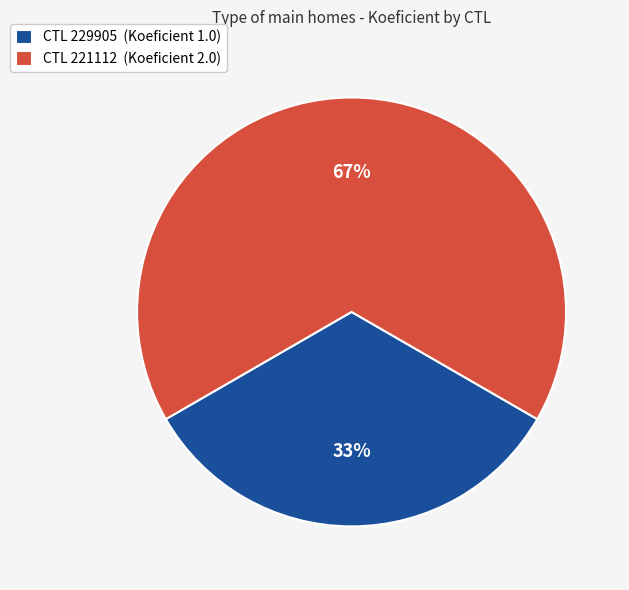

To the nearest percent, what percentage of the pie is CTL 229905 (Koeficient 1.0)?

33%